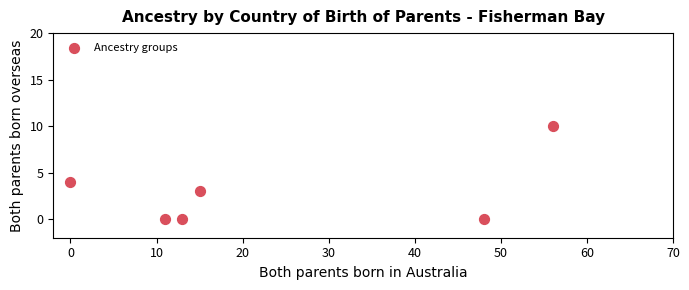

What Y value in the scatter plot is closest to 5?

4